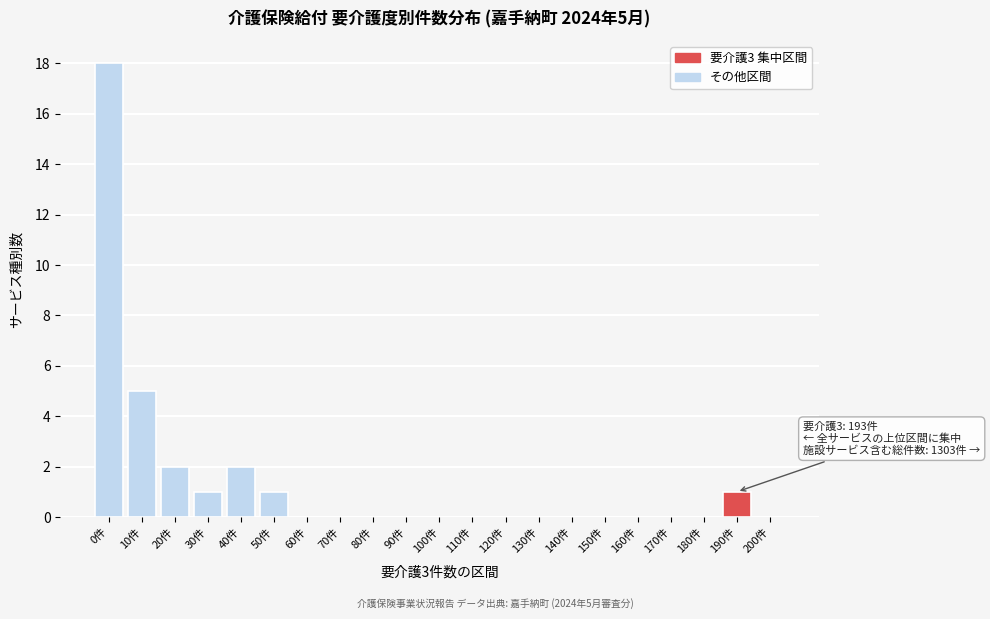

Reading left to right, what are all the values shown in this chart?

0件=18	10件=5	20件=2	30件=1	40件=2	50件=1	60件=0	70件=0	80件=0	90件=0	100件=0	110件=0	120件=0	130件=0	140件=0	150件=0	160件=0	170件=0	180件=0	190件=1	200件=0